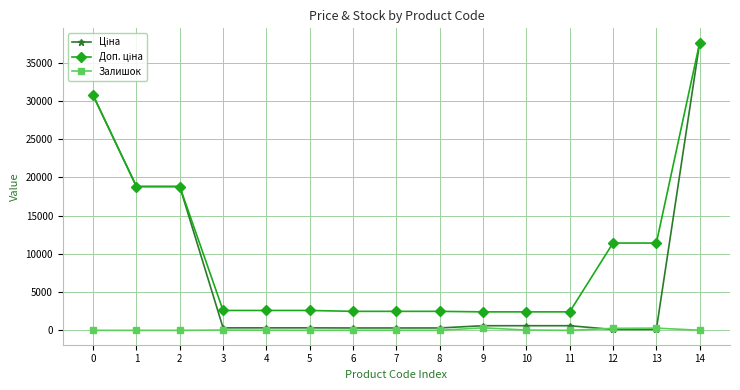

The value of Ціна at 1 is 18796.8. True or false?

True